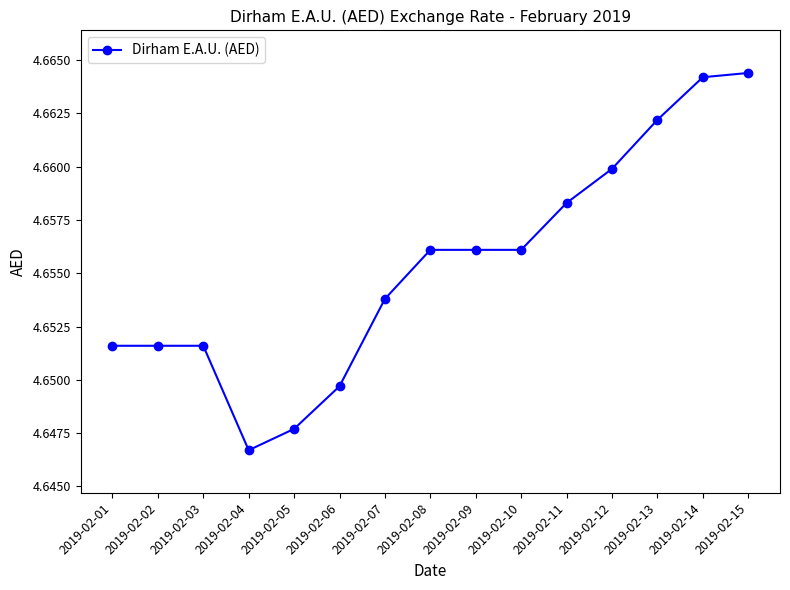

Which category has the lowest value across all series?

2019-02-04